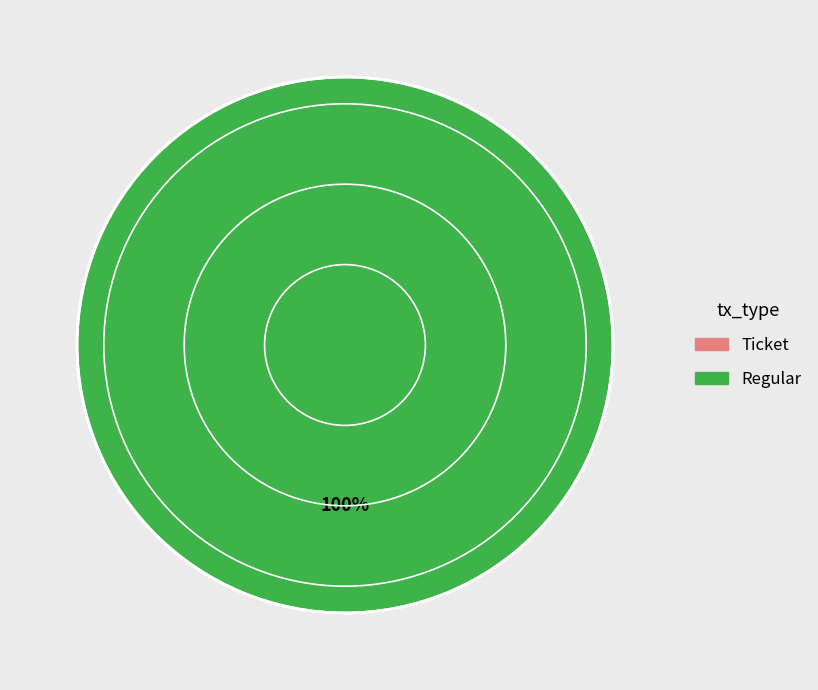

What portion of the pie excludes Ticket?

100.0%